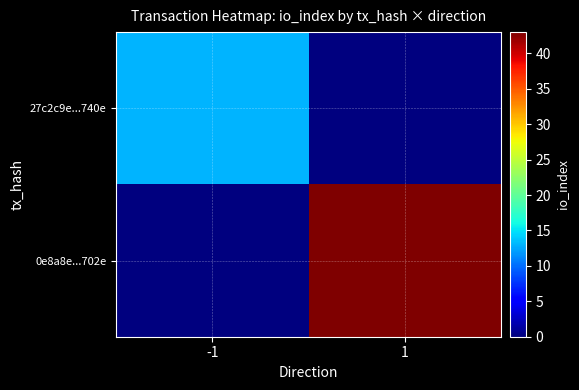

List the series in order of their overall mean, lowest first.

27c2c9e...740e, 0e8a8e...702e